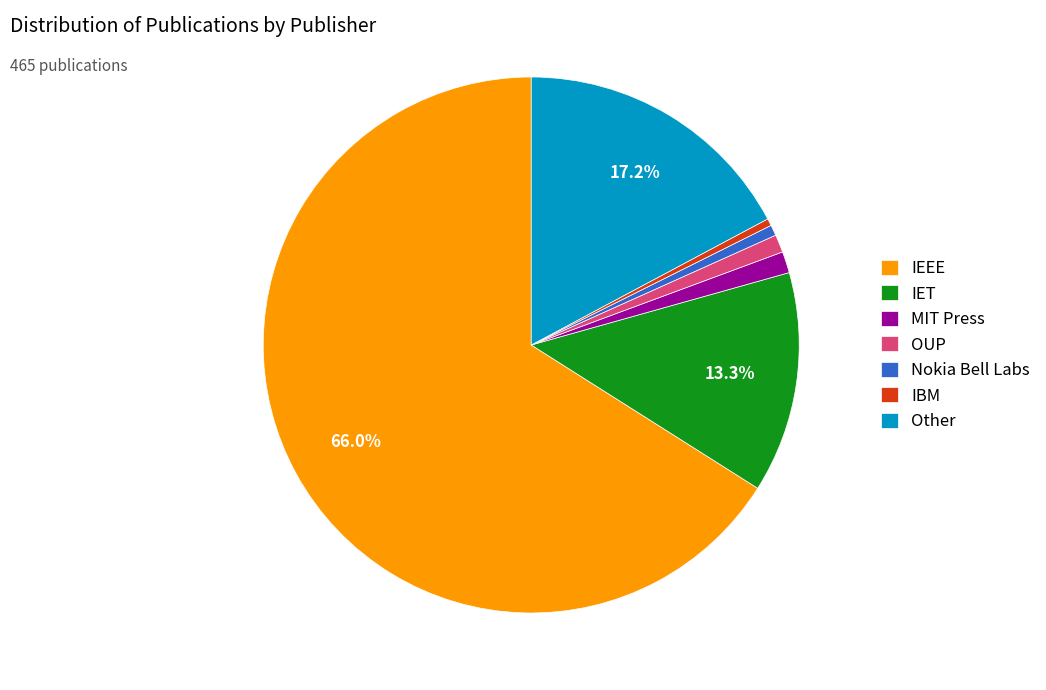

Which category has the biggest portion of the pie?

IEEE